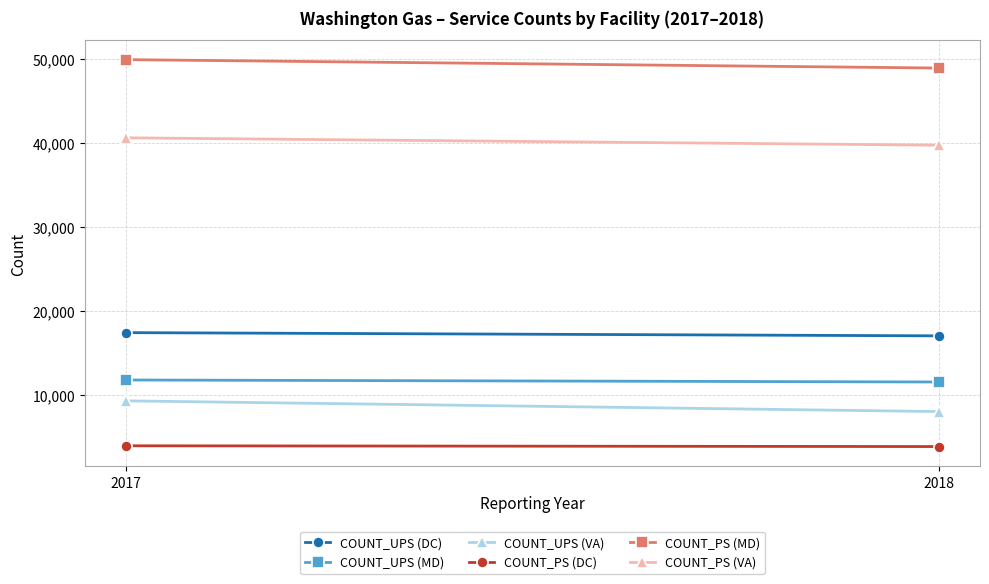

How many values in the COUNT_PS (DC) series are below 4008?

1